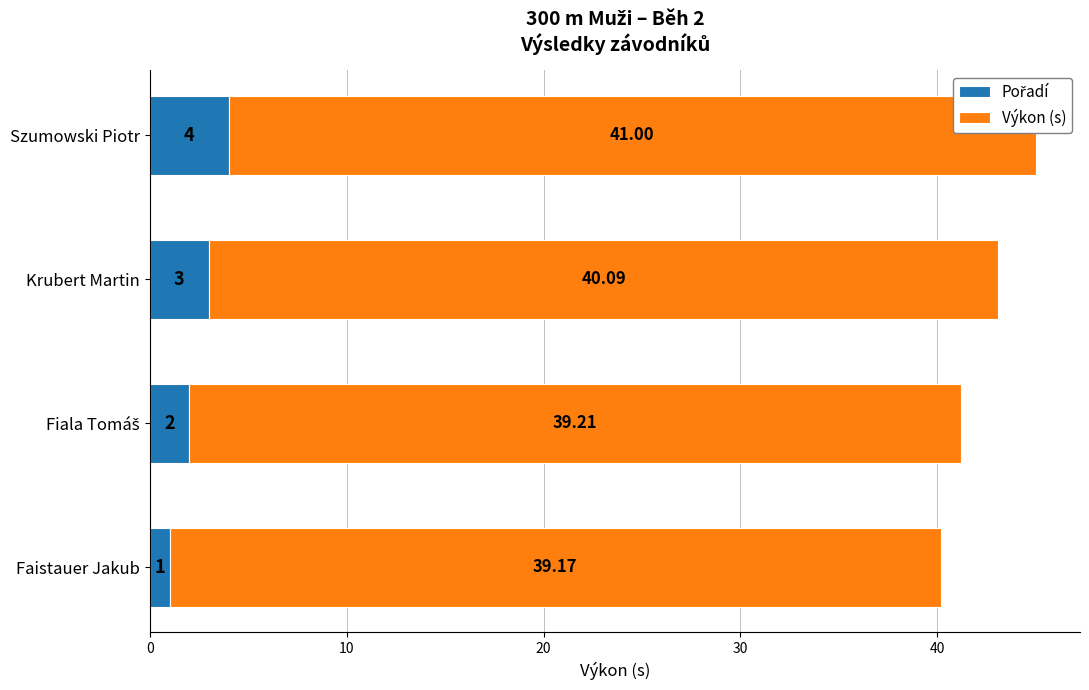

At which category is the sum across all series the highest?

Szumowski Piotr